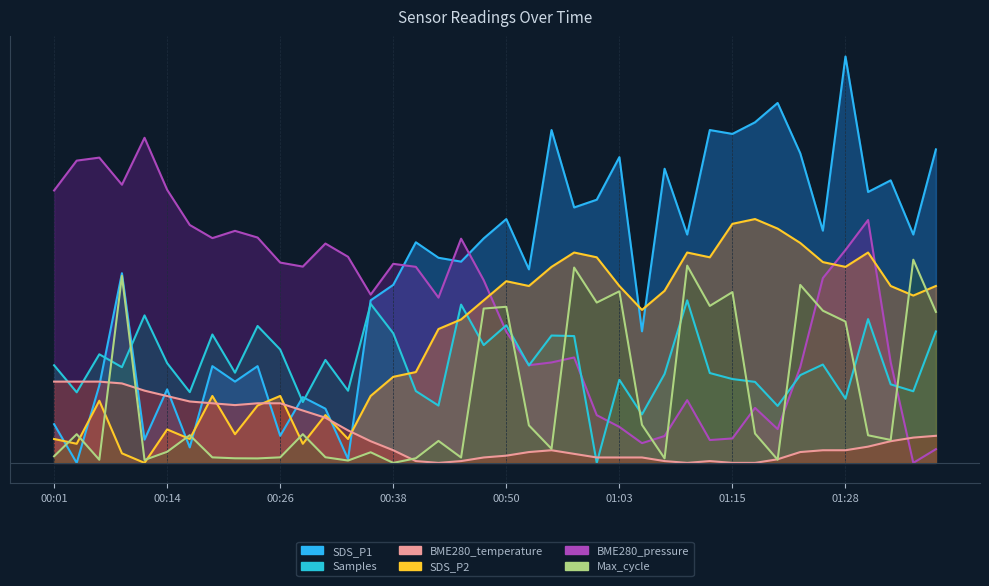

At 01:38, list the series in order from largest to smallest.

BME280_pressure, Samples, SDS_P1, BME280_temperature, SDS_P2, Max_cycle